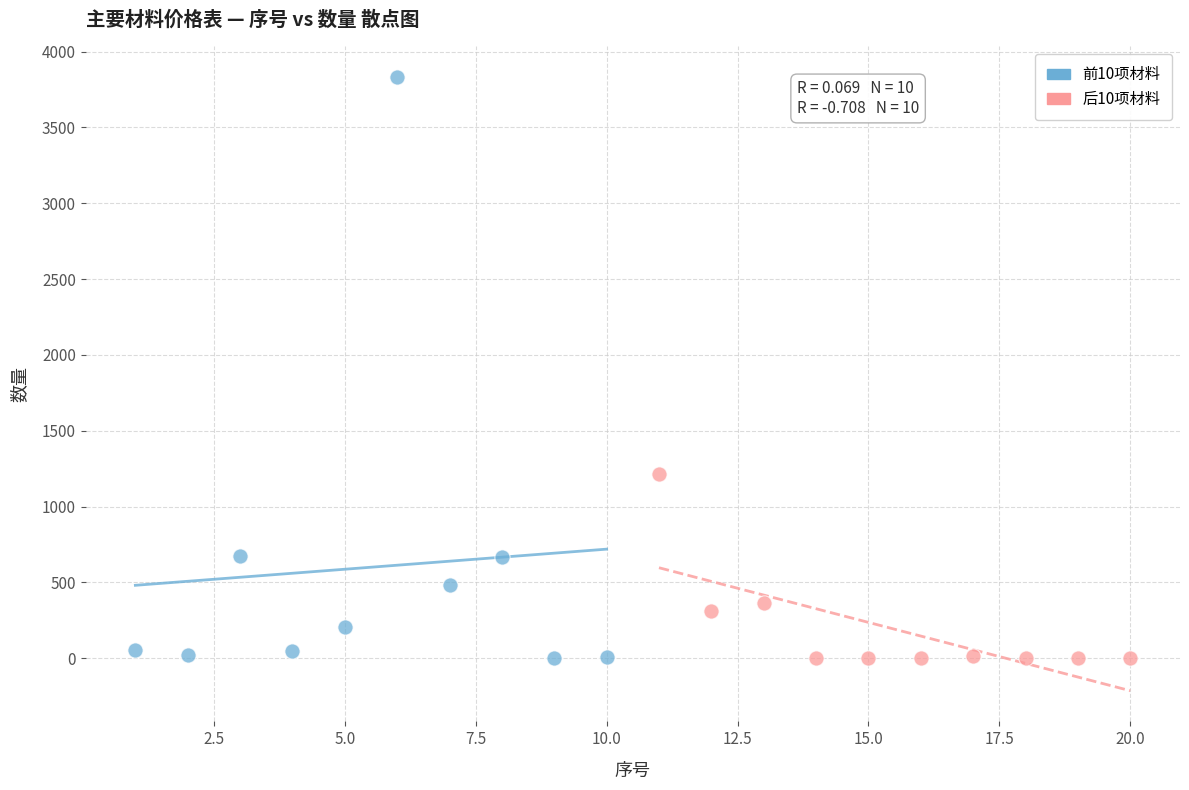

Which series has the largest Y range (max minus min)?

前10项材料